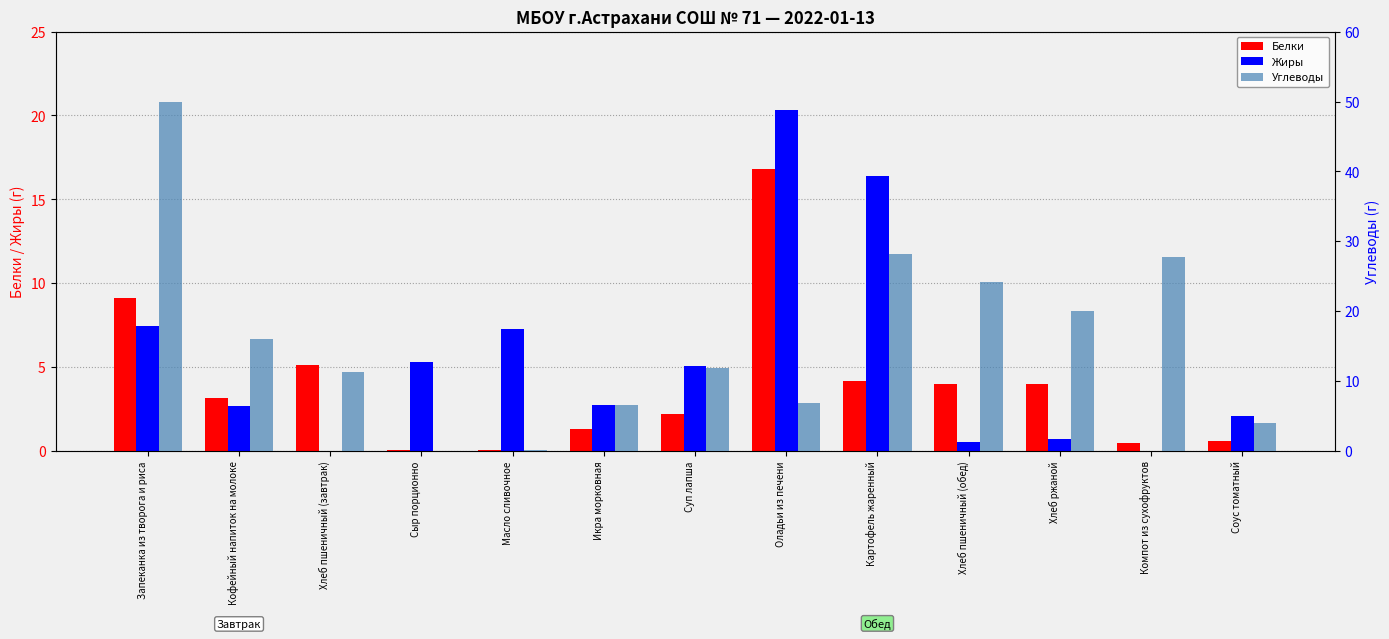

How many series are shown in this chart?

3